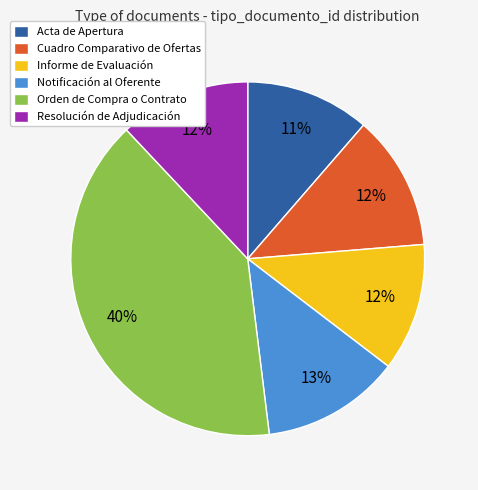

Does any single category account for the majority?

No